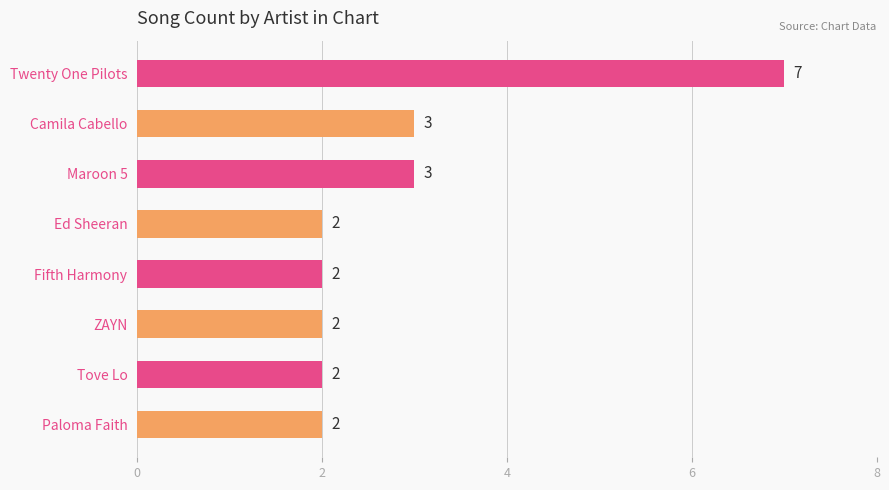

What is the label of the 6th bar from the top?

ZAYN